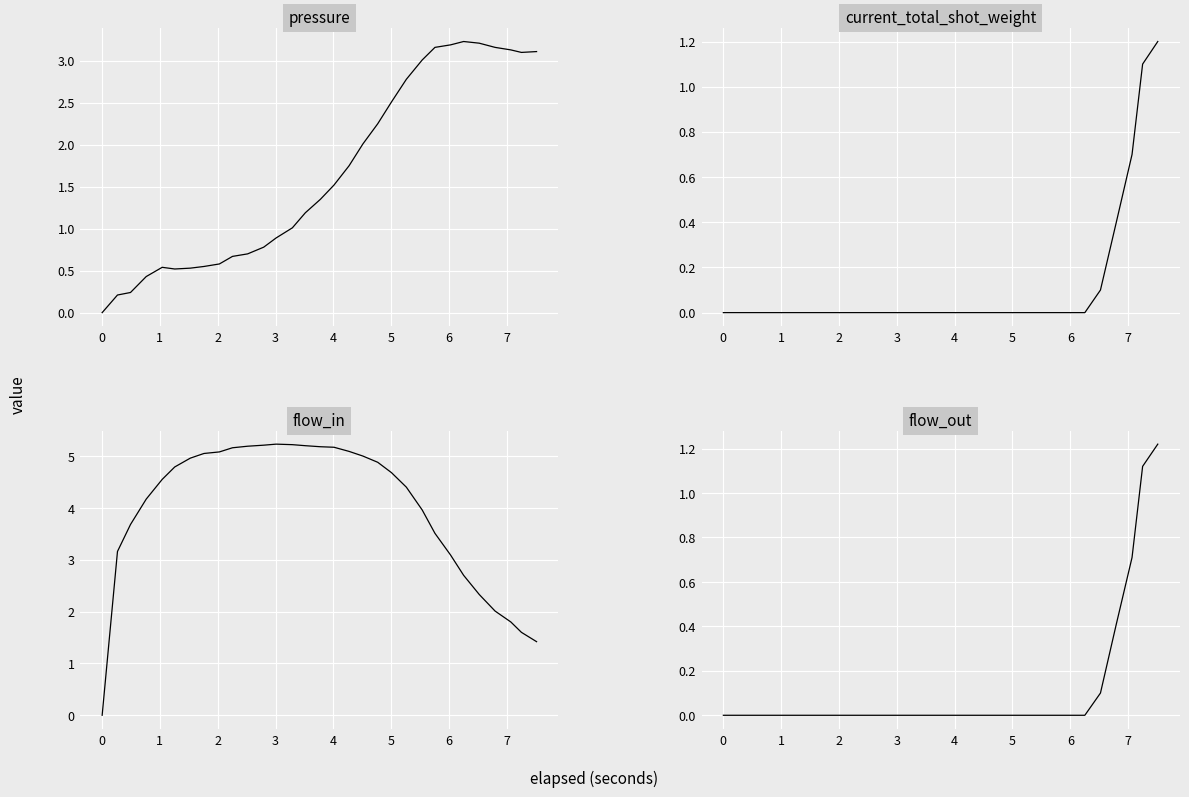

True or false: current_total_shot_weight and pressure cross at least once.

False